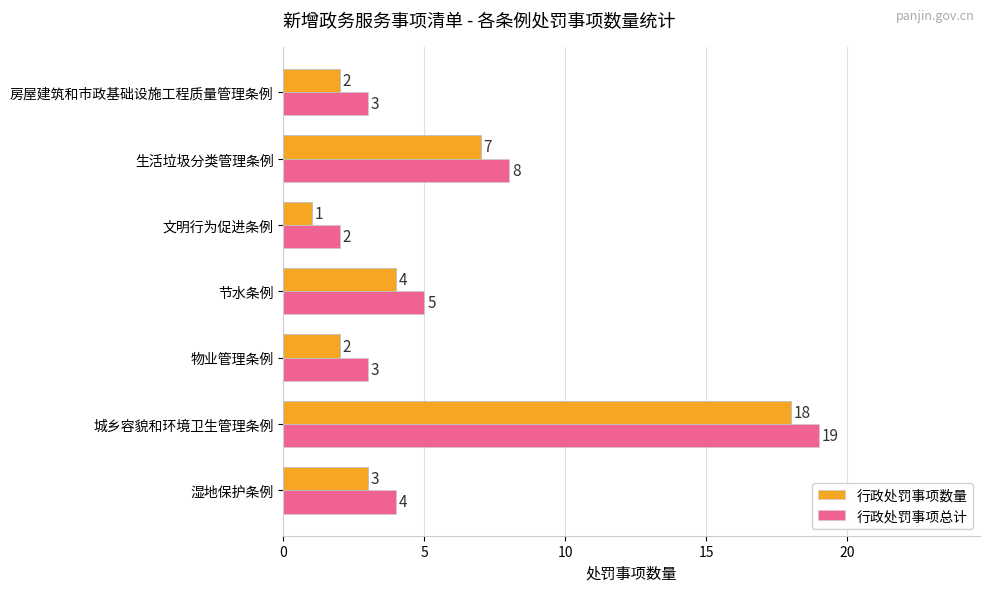

At which category does the chart reach its minimum across all series?

文明行为促进条例